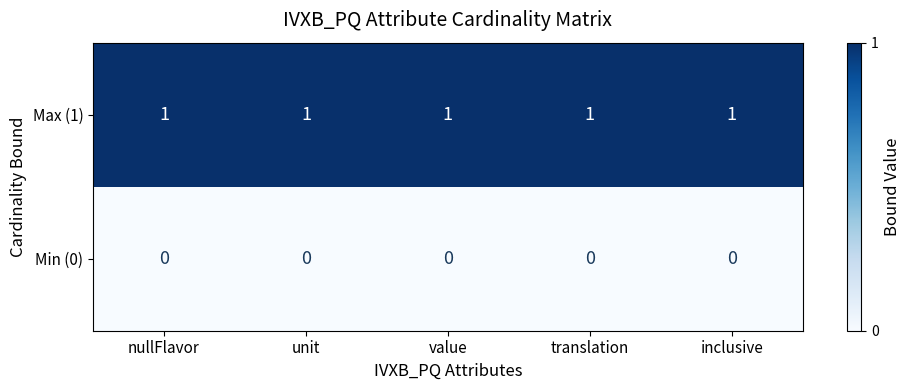

At how many categories does at least one series exceed 0?

5